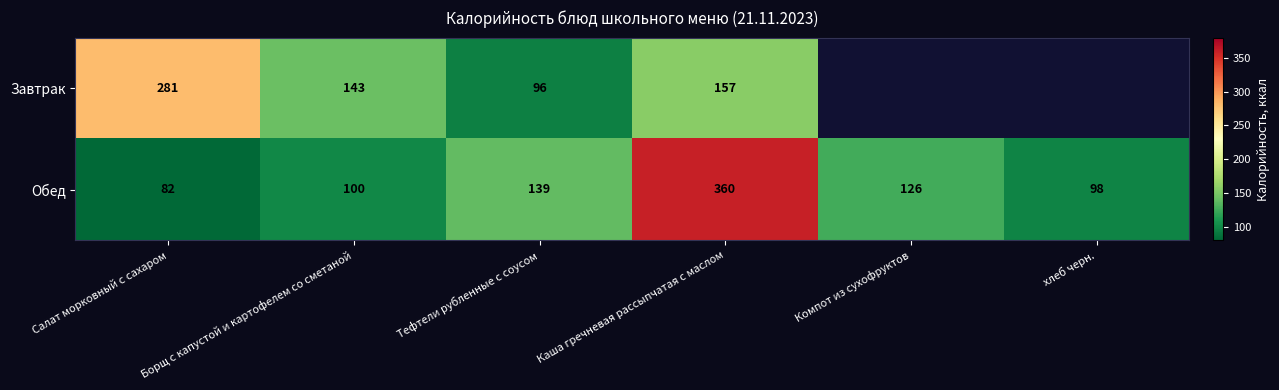

At which label does Обед reach its minimum?

Салат морковный с сахаром